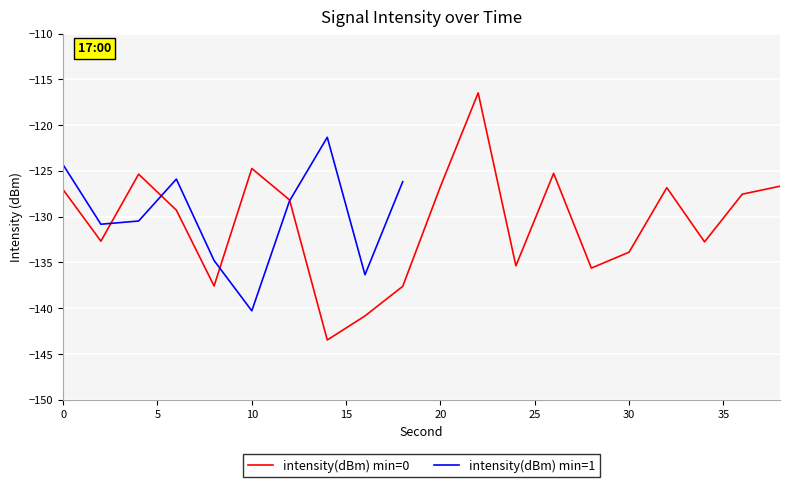

The value at 32 is -126.8. True or false?

True